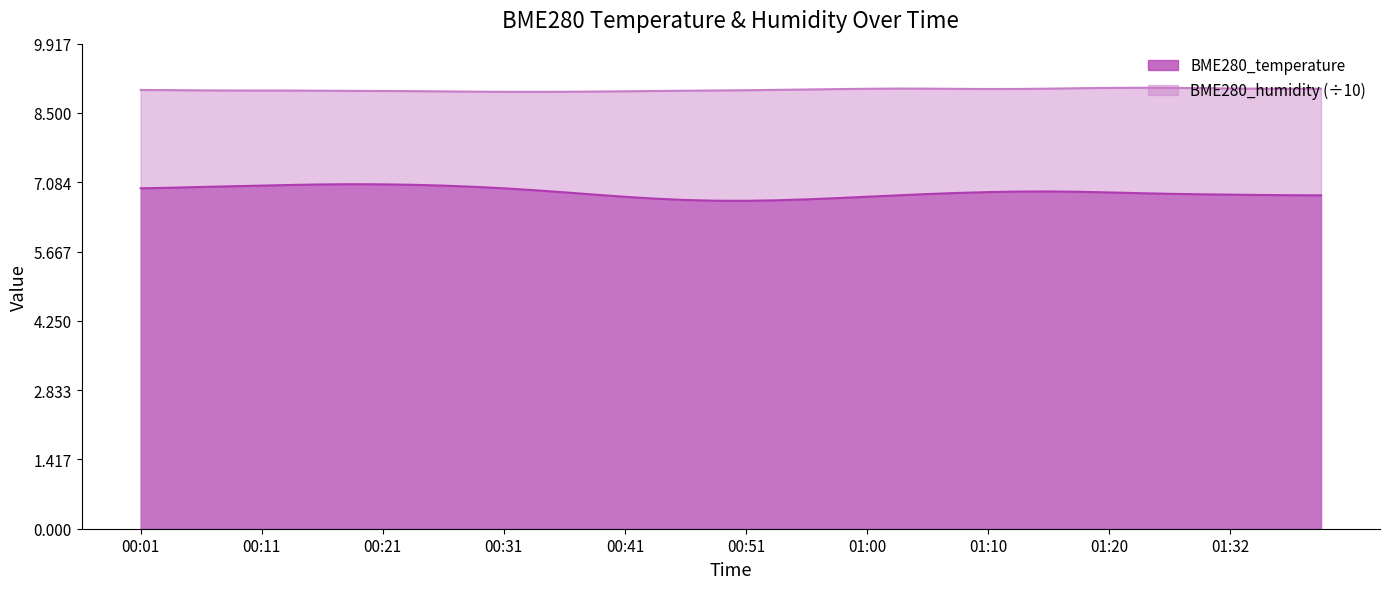

What is the change in value from 00:16 to 00:43?

-0.3